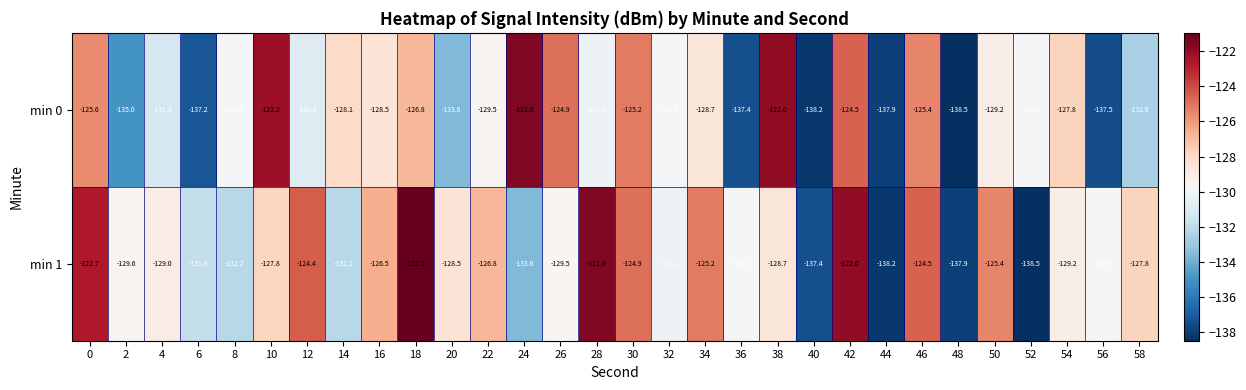

What is the difference between the second highest and second lowest values in the min 0 series?

16.2